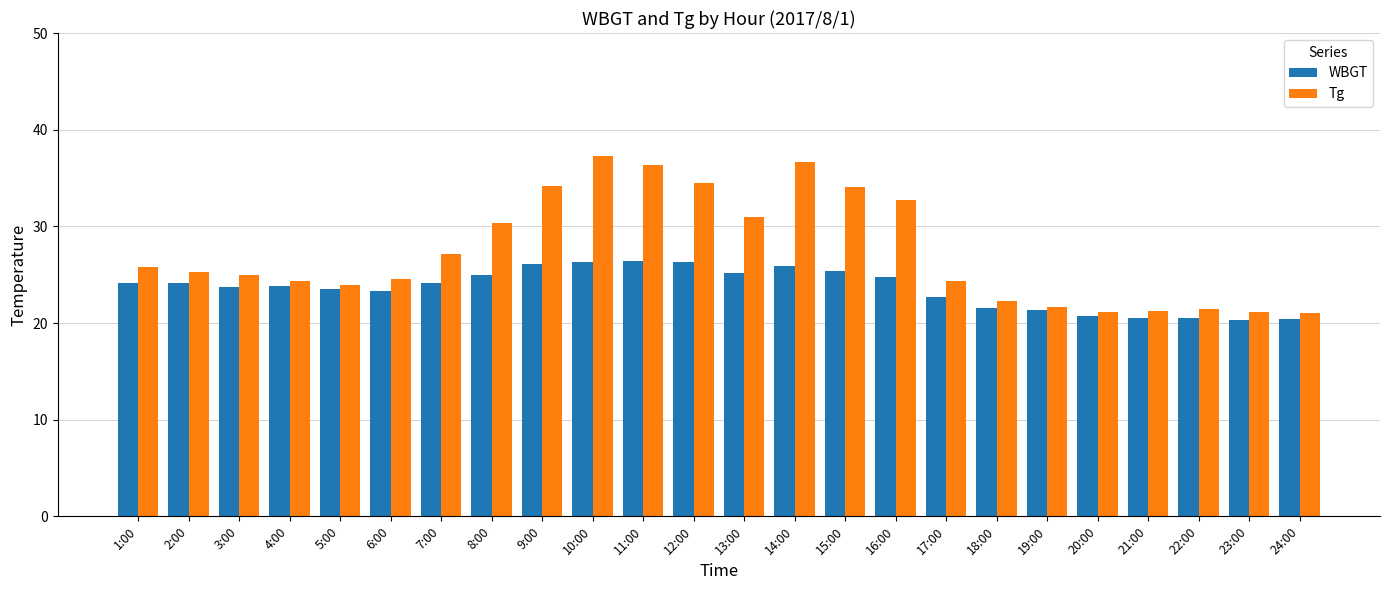

What is the minimum value for Tg?

21.0